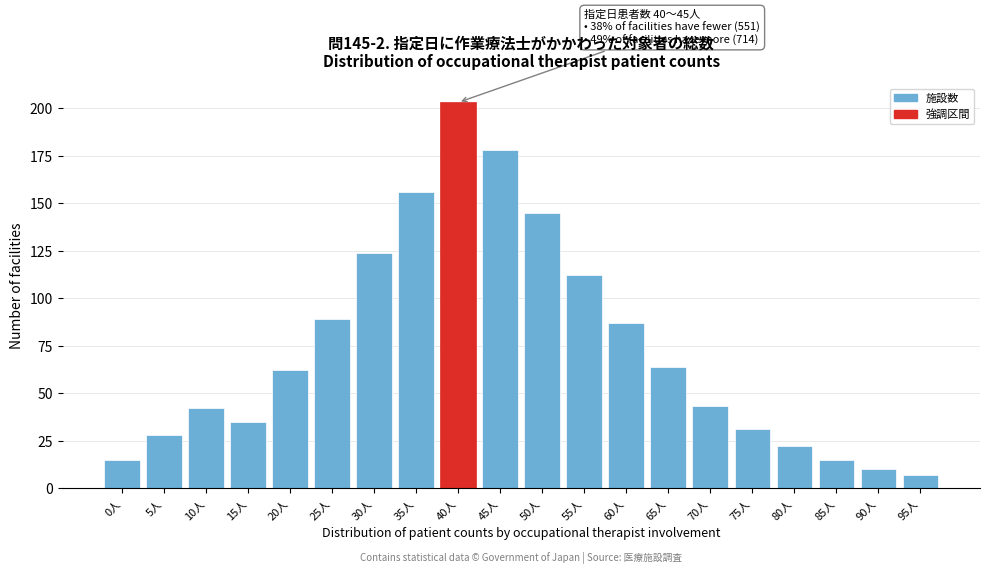

Reading right to left, transcribe all the data shown in this chart.

7	10	15	22	31	43	64	87	112	145	178	203	156	124	89	62	35	42	28	15